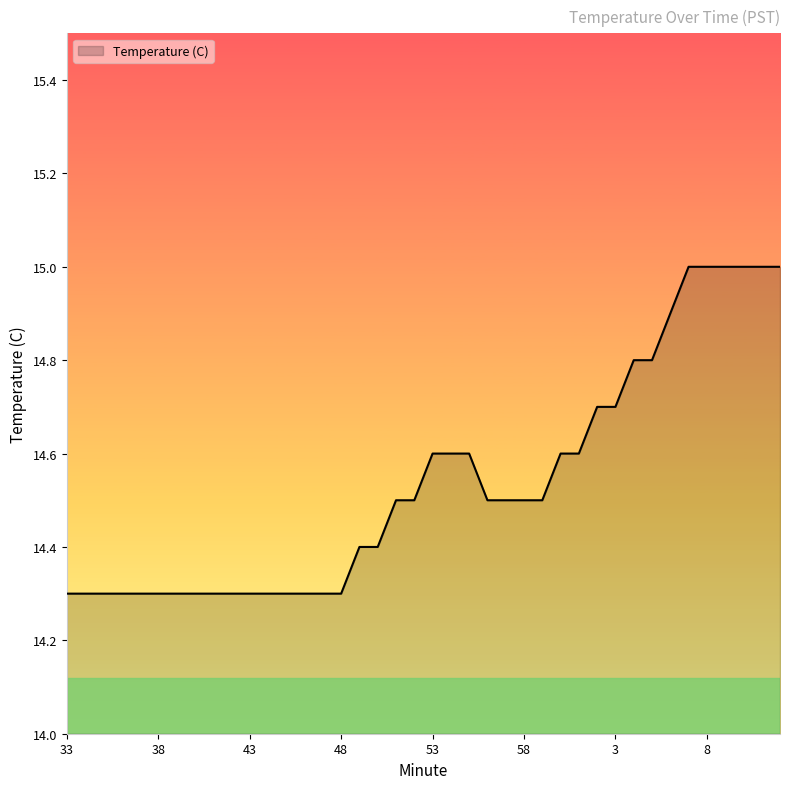

What is the maximum value shown in the chart?

15.0